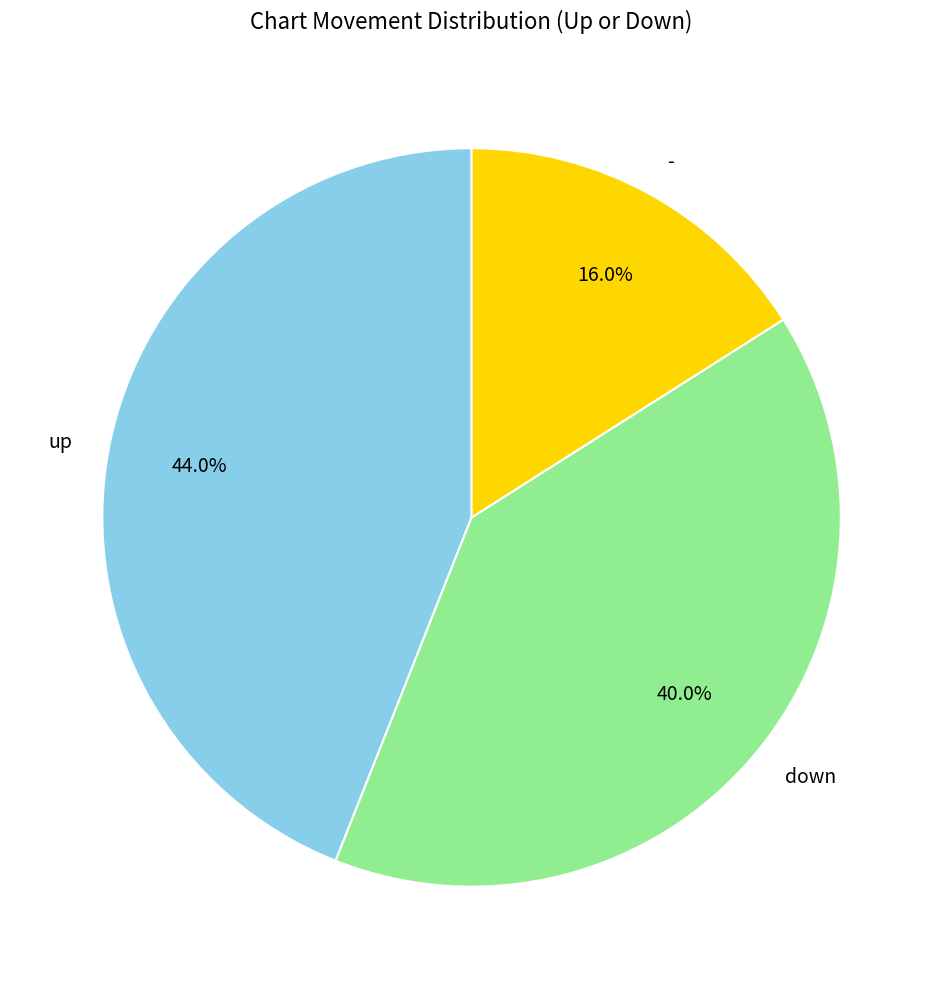

Do - and up together represent more than half of the pie?

Yes